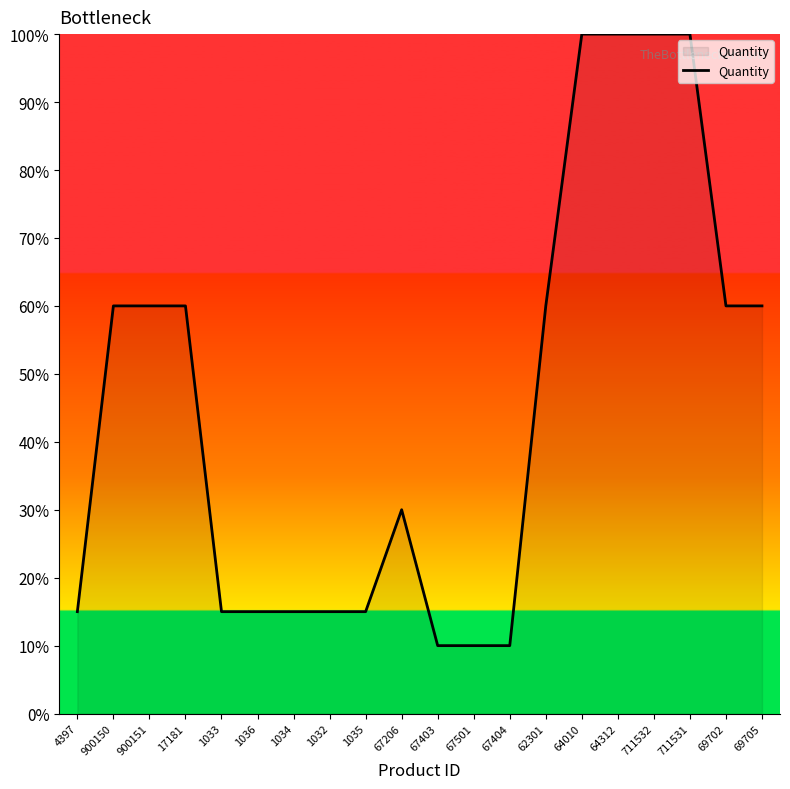

At which label does the data first exceed 19?

900150